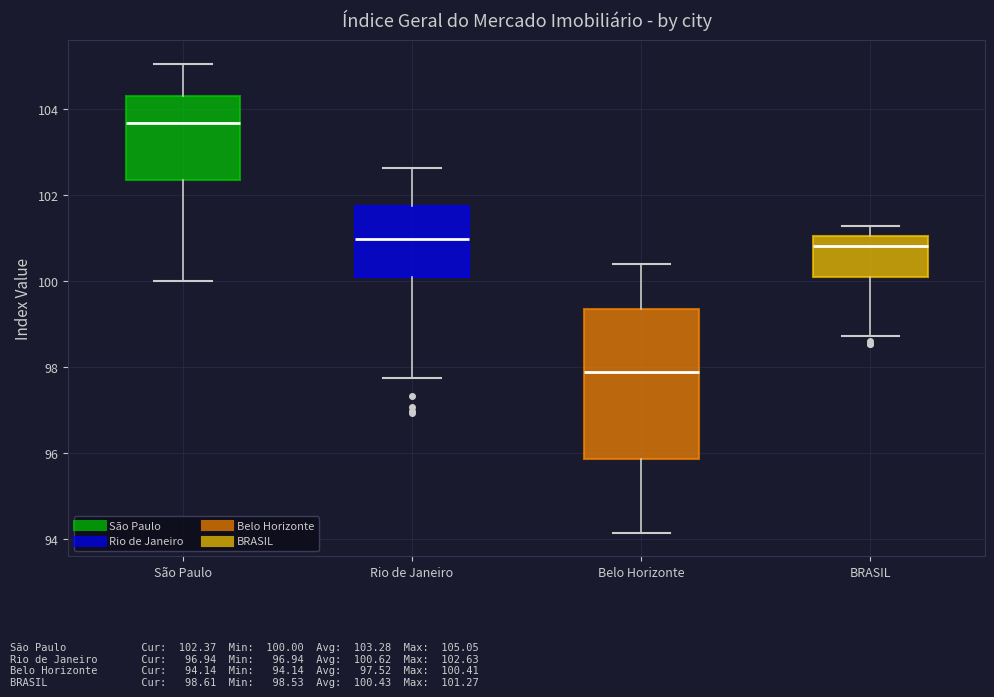

Reading left to right, read every box against the y-axis: the position of its median line, the range the box covers, and the ends of its whiskers. The values are not printed on the chart, so give them approximately, as read against the axis.

São Paulo: median 103.6, box 102.4 to 104.4, whiskers 100.0 to 105.0
Rio de Janeiro: median 101.0, box 100.0 to 101.8, whiskers 97.8 to 102.6
Belo Horizonte: median 97.8, box 95.8 to 99.4, whiskers 94.2 to 100.4
BRASIL: median 100.8, box 100.0 to 101.0, whiskers 98.8 to 101.2